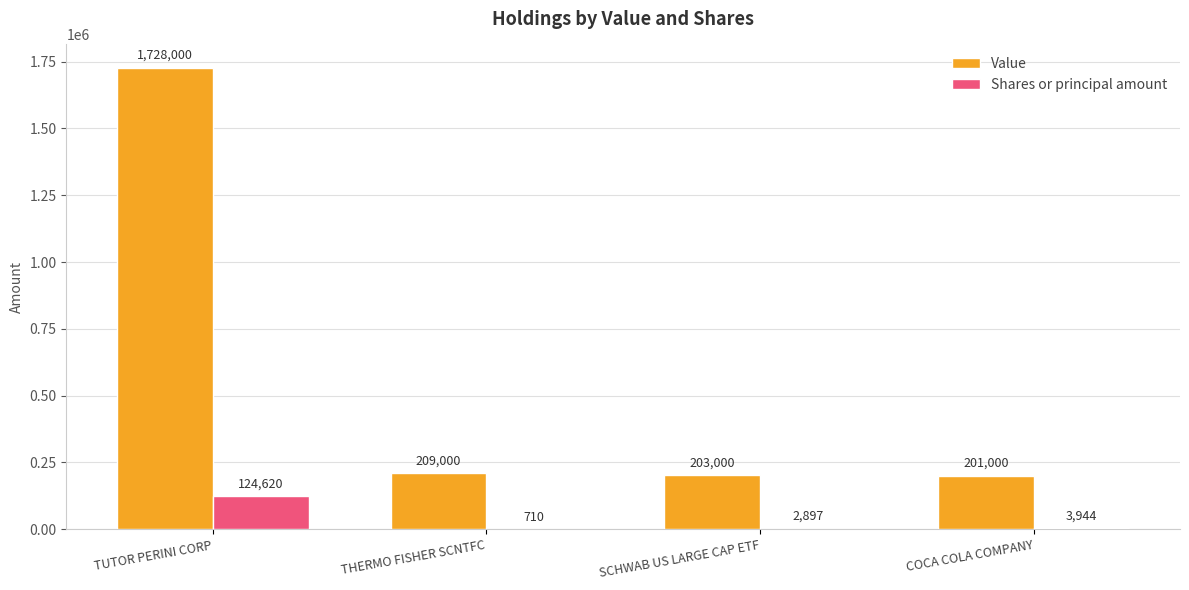

What is the total value across all series at COCA COLA COMPANY?

204944